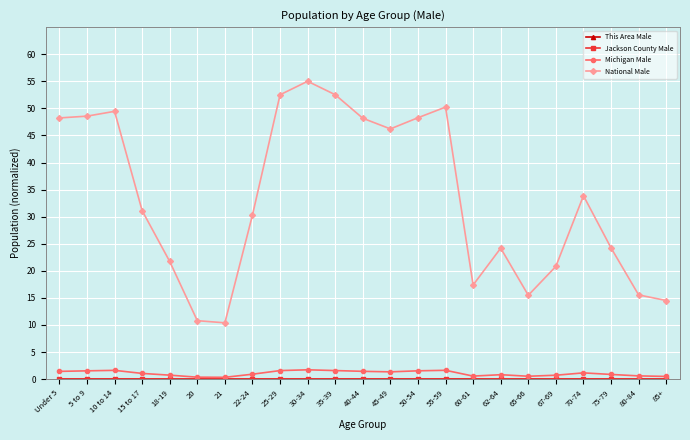

True or false: Michigan Male and National Male intersect in this chart.

False